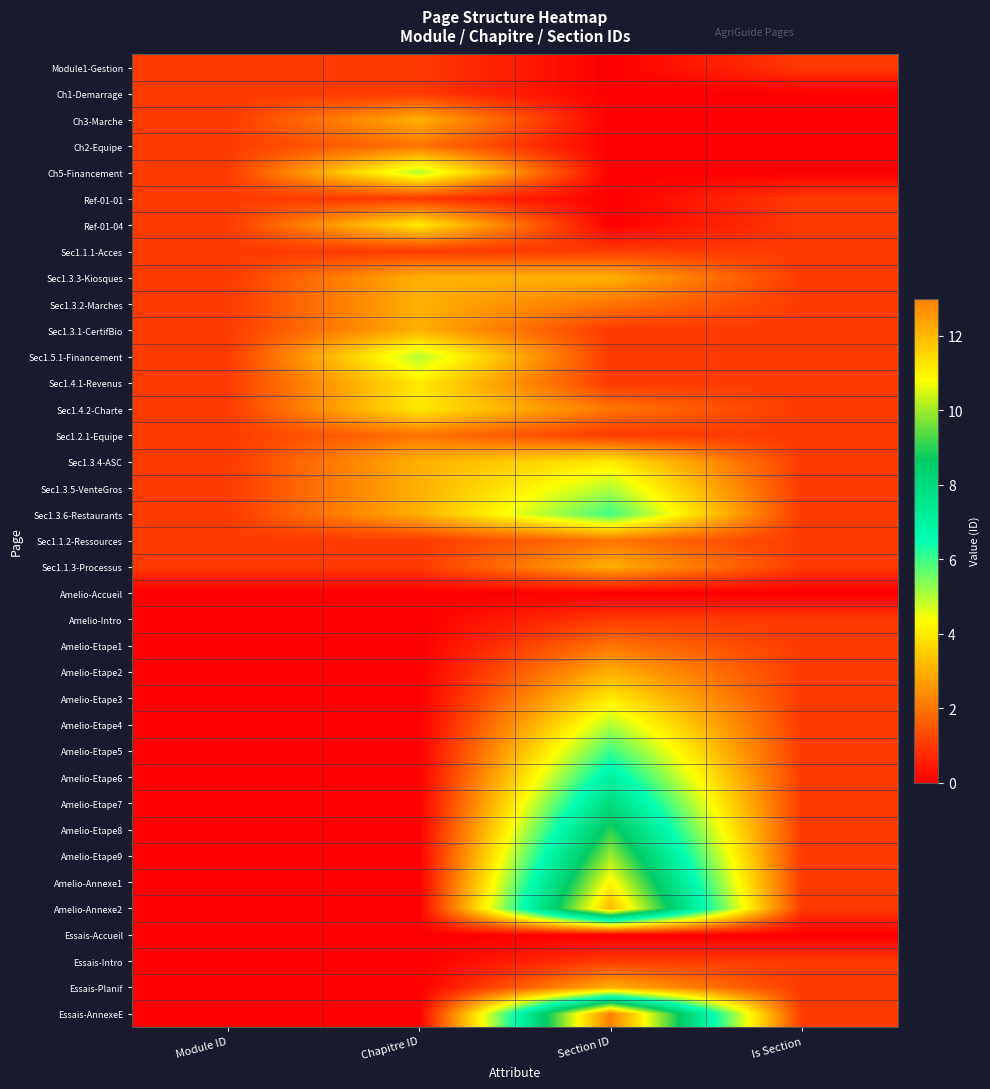

What is the total value across all series at Is Section?

31